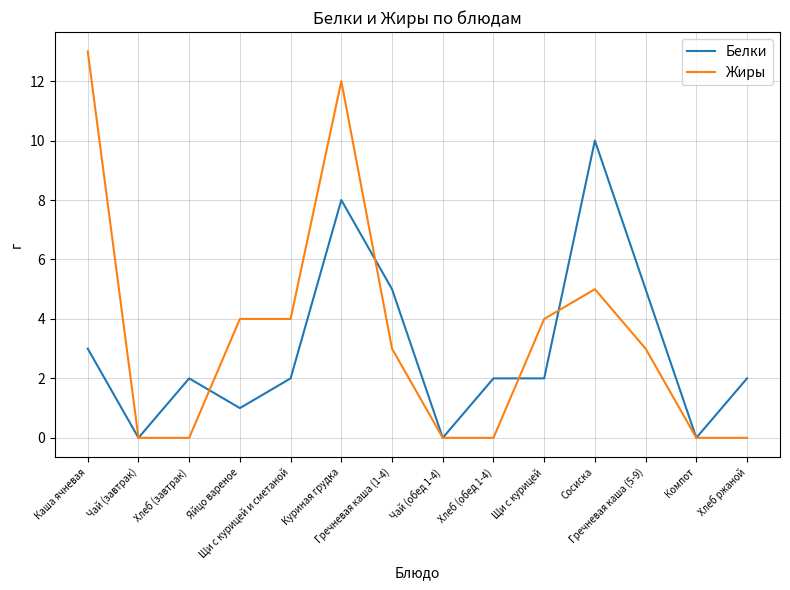

Which series ends up on top after the final intersection of Жиры and Белки?

Белки